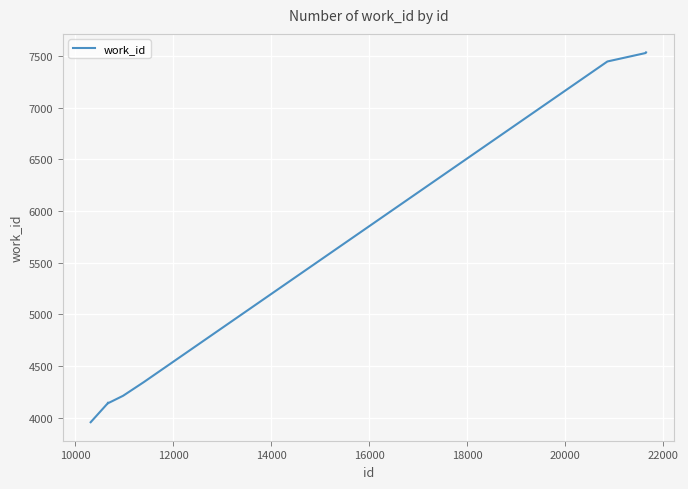

What is the maximum value shown in the chart?

7535